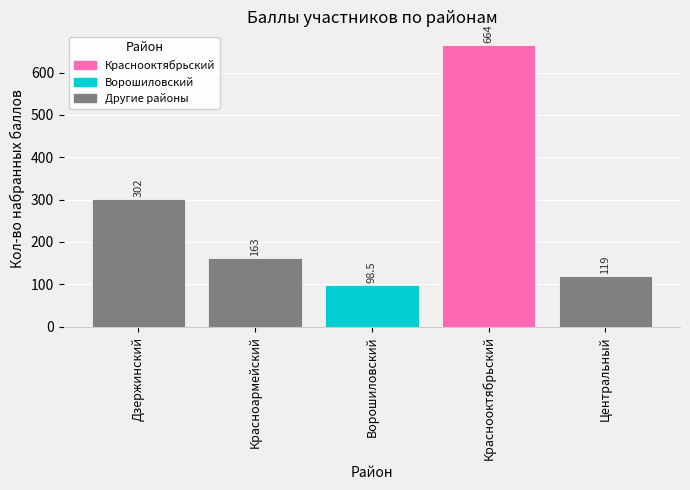

The chart shows a value of 89.6 at Красноармейский. True or false?

False